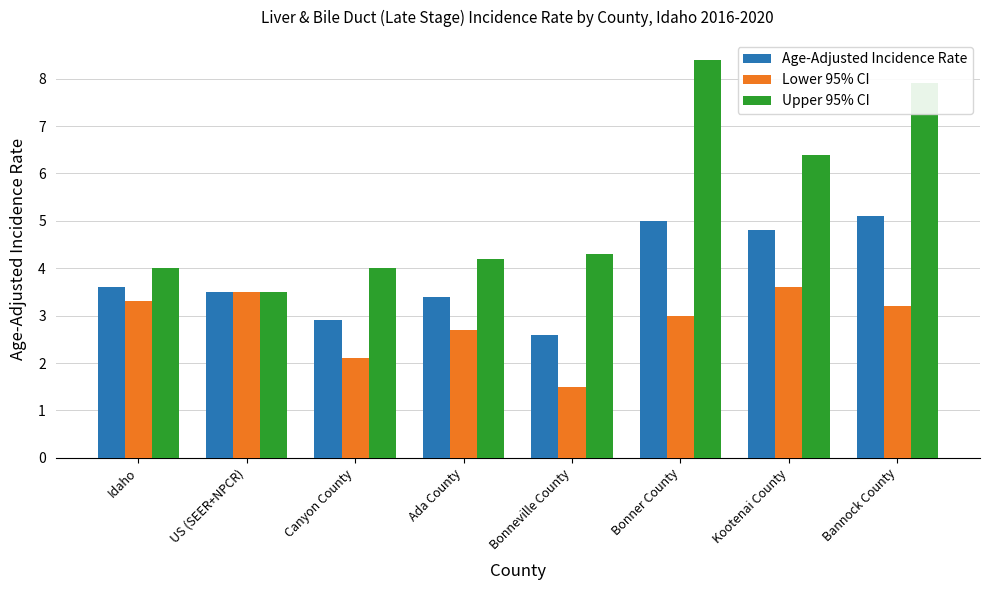

What is the label of the 4th bar from the left?

Ada County